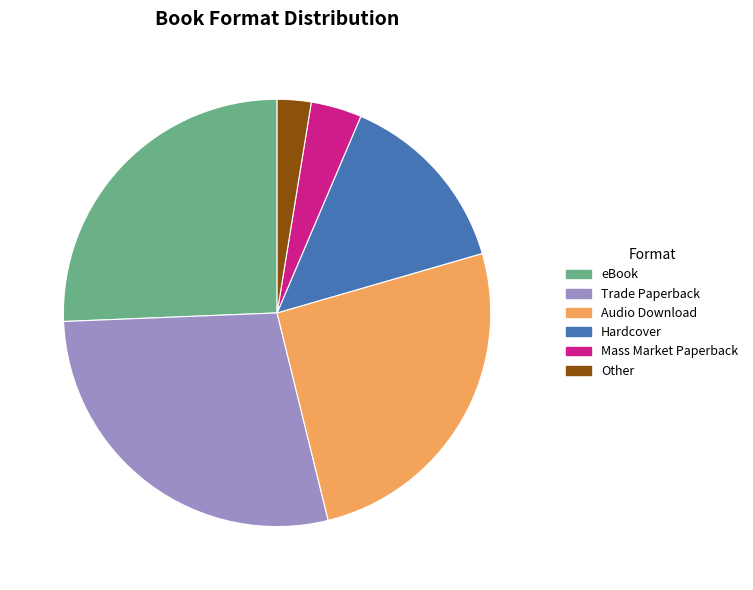

Which has a higher value, eBook or Hardcover?

eBook